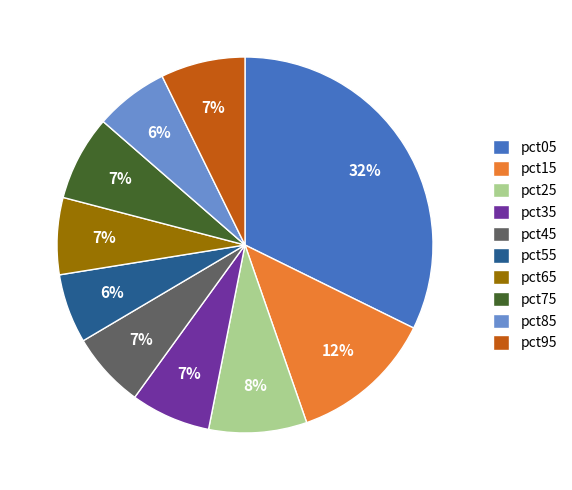

To the nearest percent, what percentage of the pie is pct45?

7%